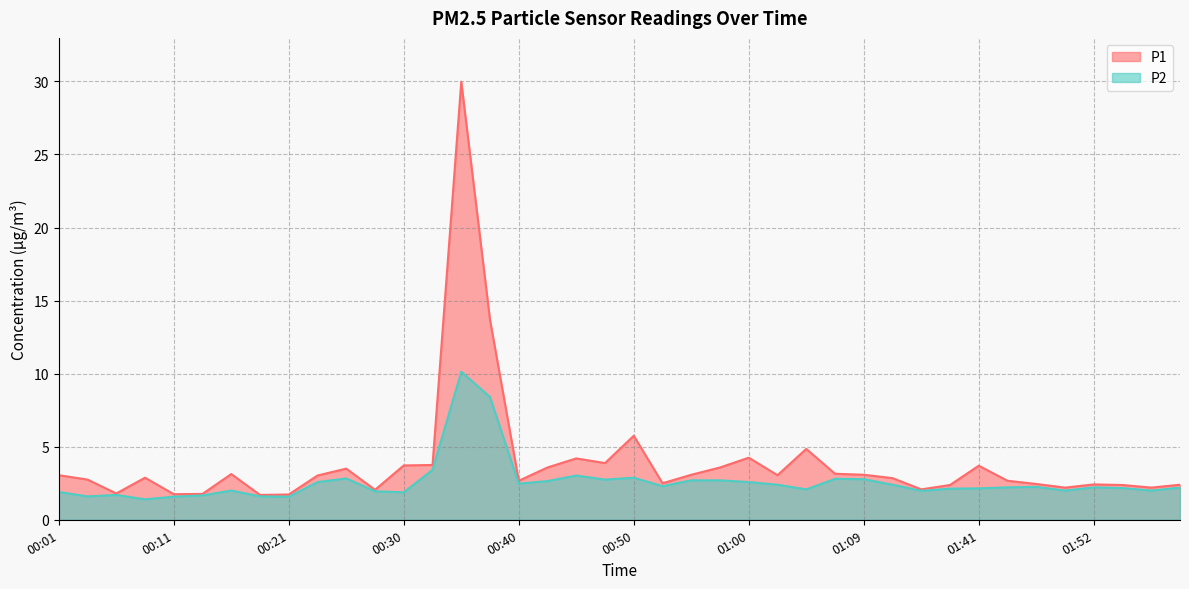

What is the difference between the highest and lowest values at 00:45?

1.2